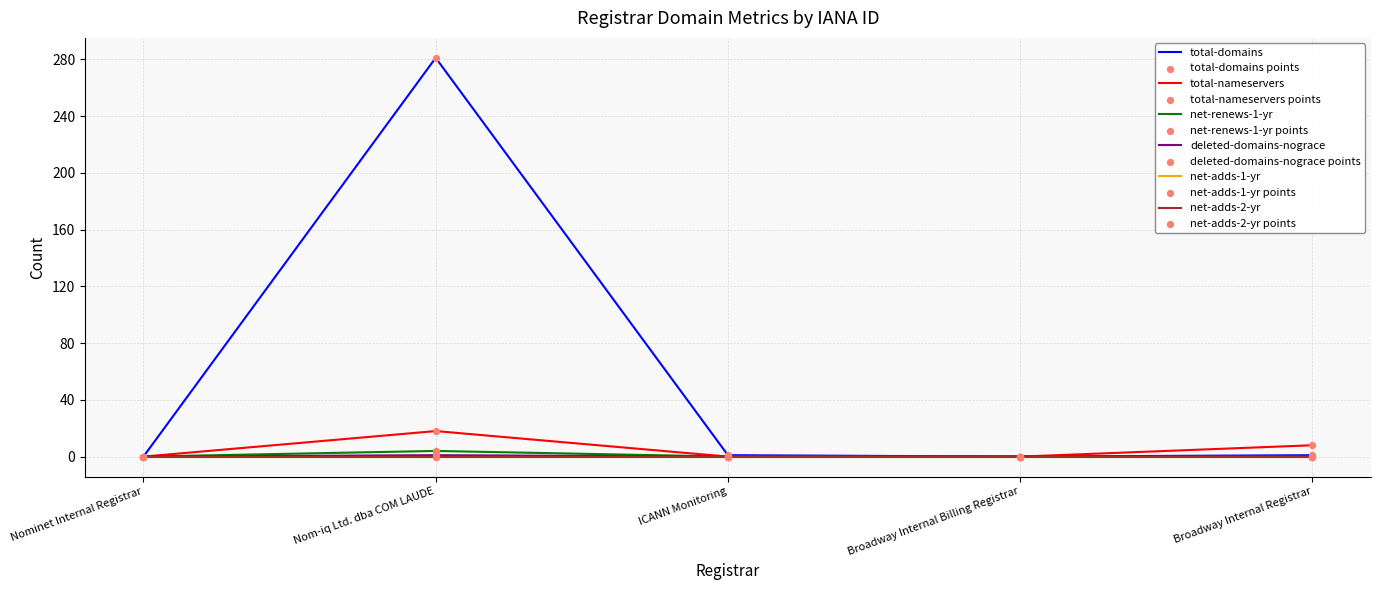

At how many categories does at least one series exceed 69?

1